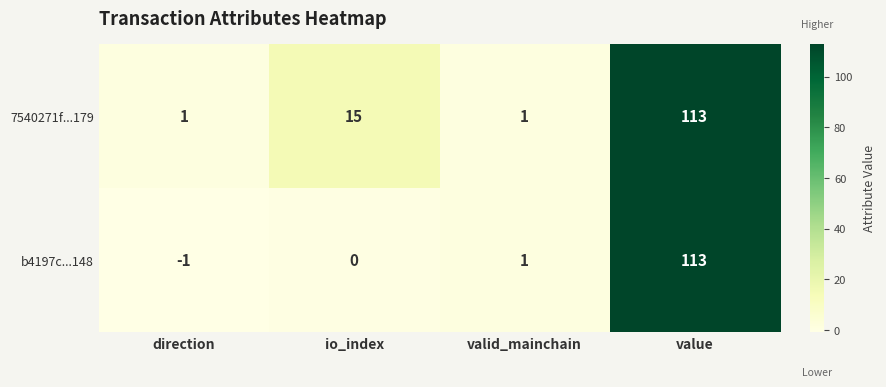

Where is b4197c...148 nearest to the value 56?

valid_mainchain